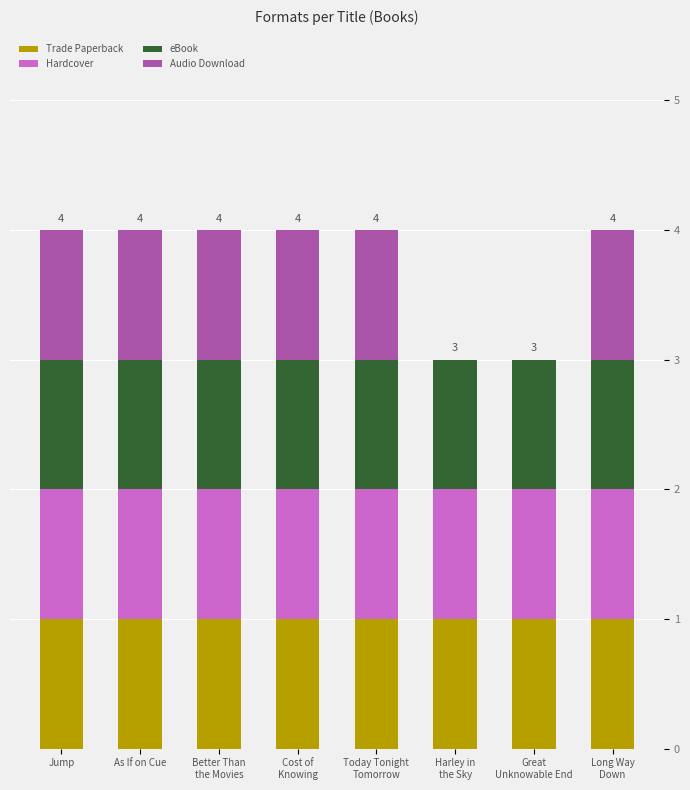

What is the total value across all series at As If on Cue?

4